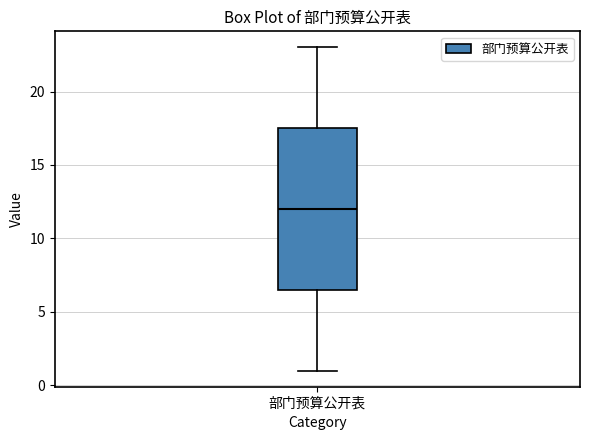

Read this box plot against the y-axis: the position of the median line, the range covered by the box, and the ends of both whiskers. The values are not printed on the chart, so give them approximately, as read against the axis.

median 12.0, box 6.5 to 17.5, whiskers 1.0 to 23.0